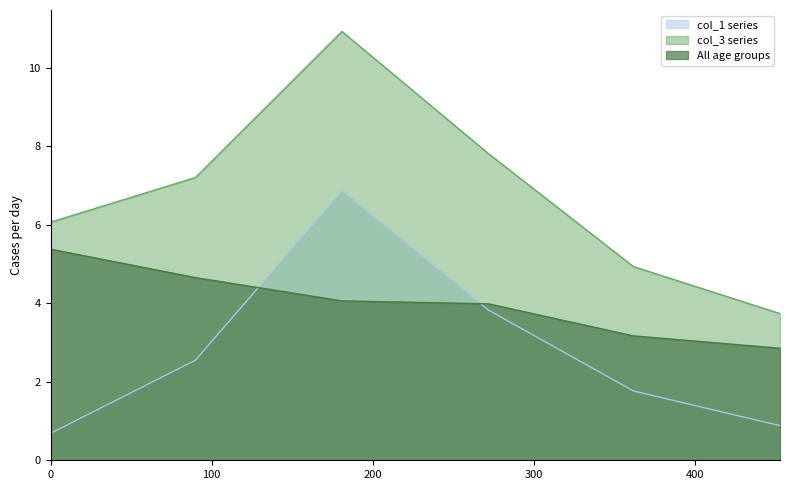

At which label is col_1 closest to 3?

90